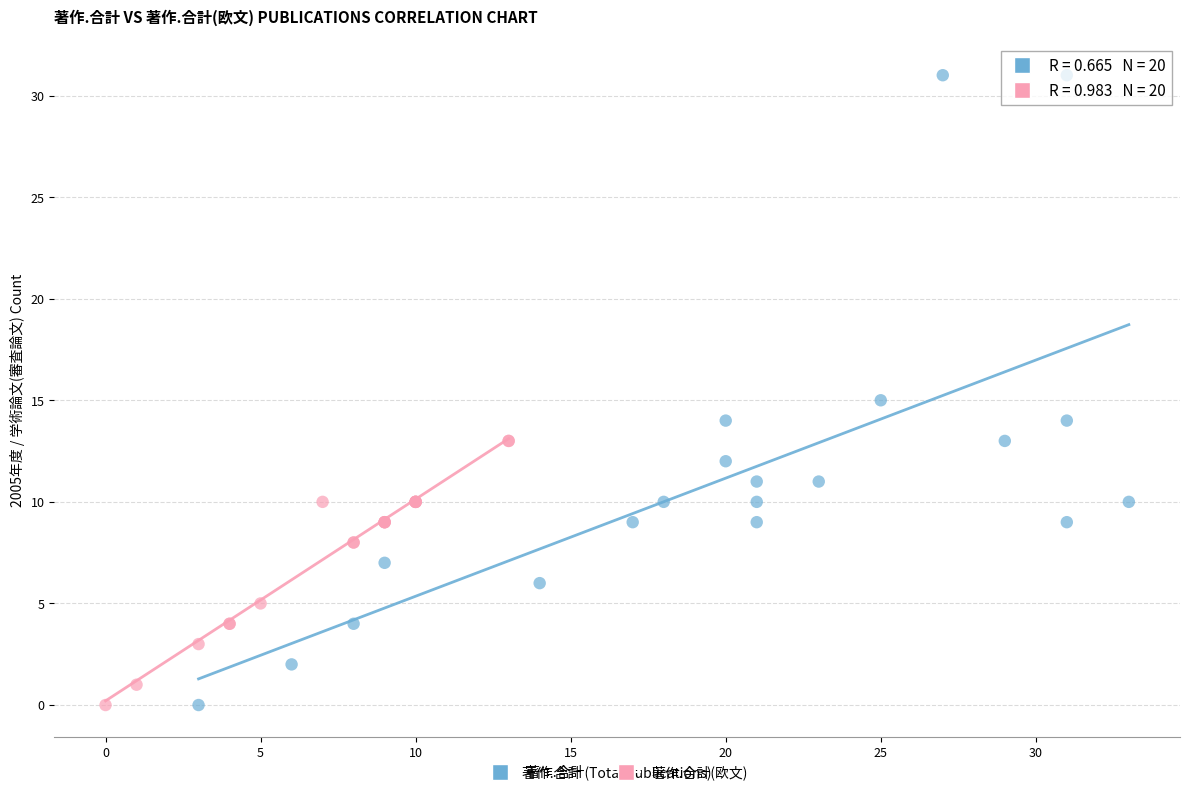

Which series has the widest spread of Y values?

著作.合計